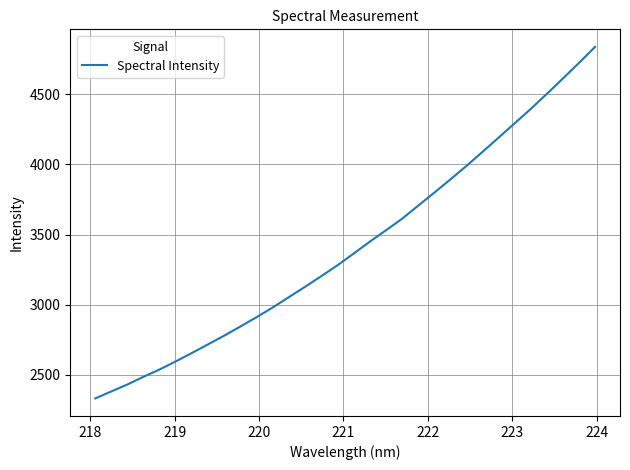

What is the smallest value displayed?

2331.5